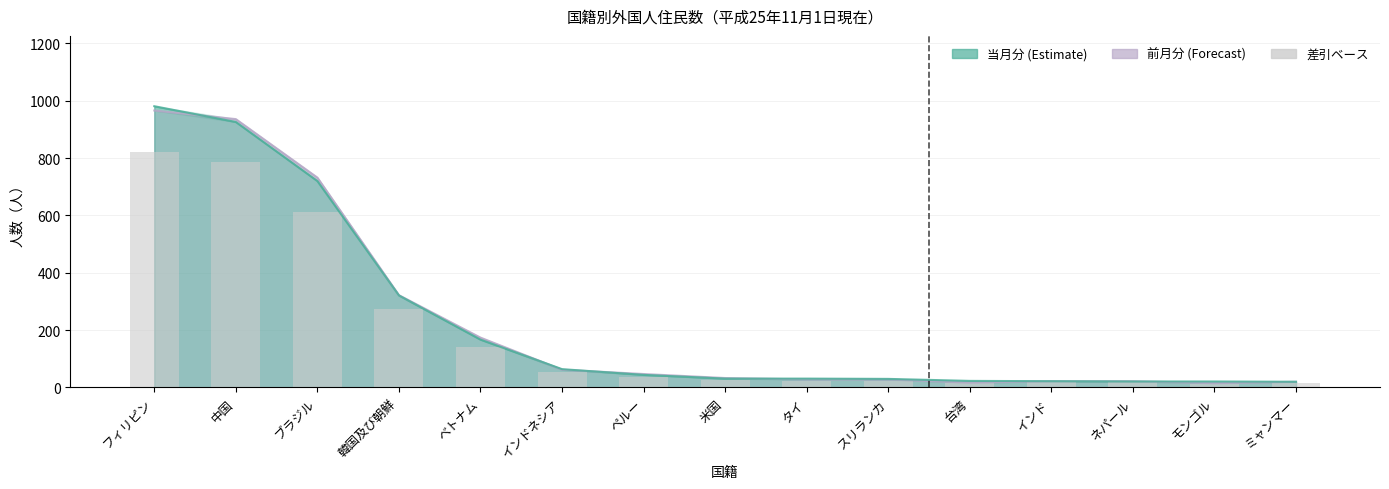

Which category has the highest value across all series?

フィリピン